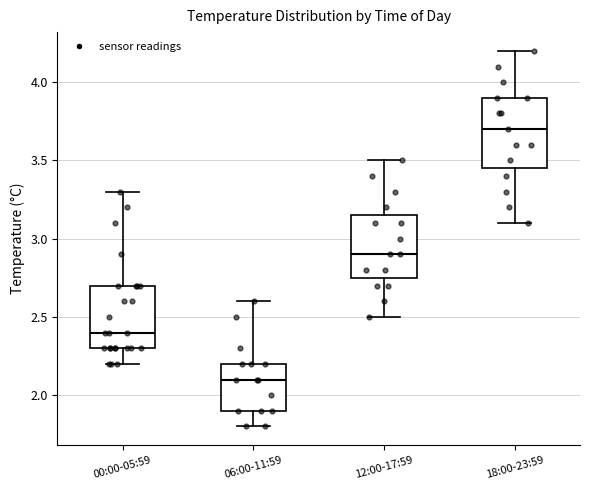

Which box's median line is the highest?

18:00-23:59